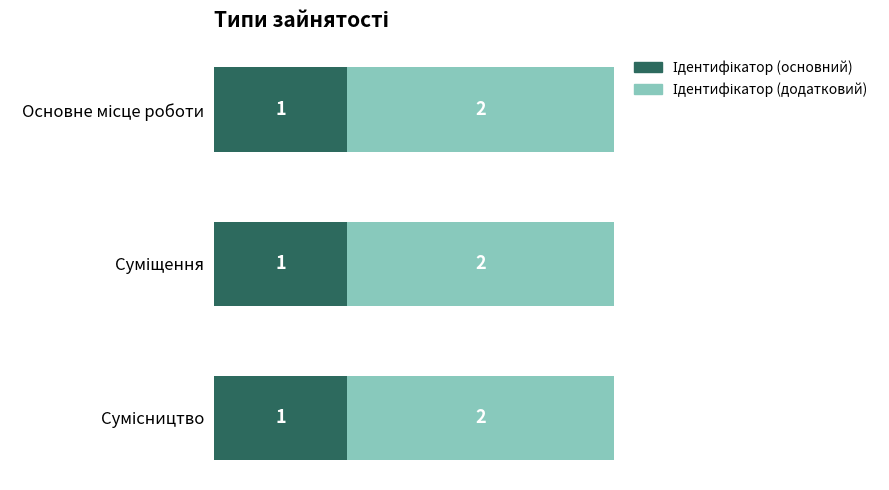

What value does the Ідентифікатор (додатковий) series have at Сумісництво?

2